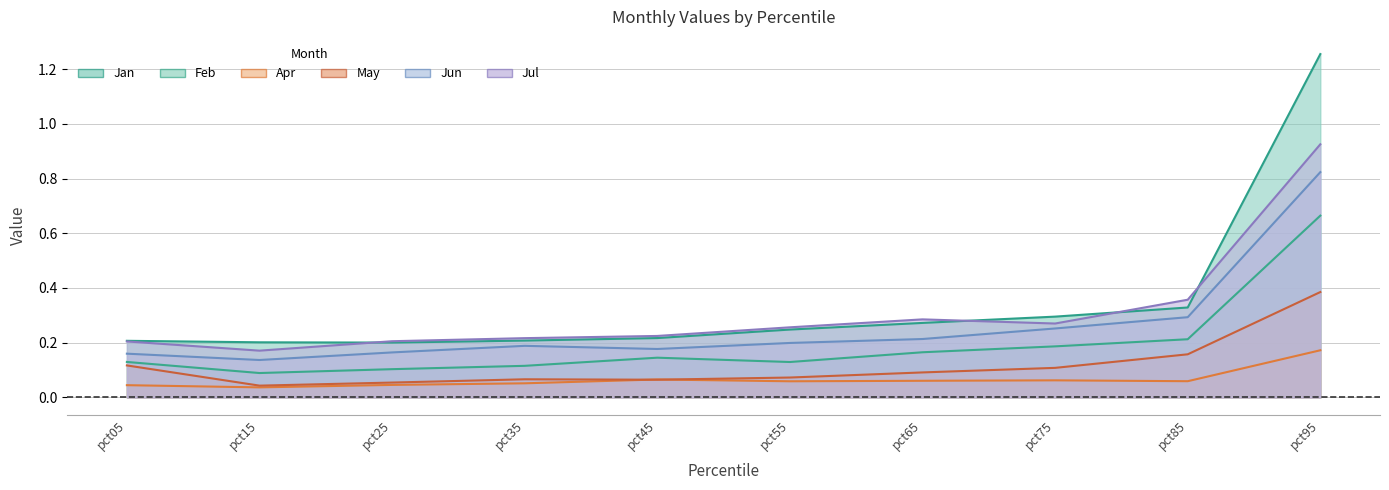

How many lines are shown in the chart?

6